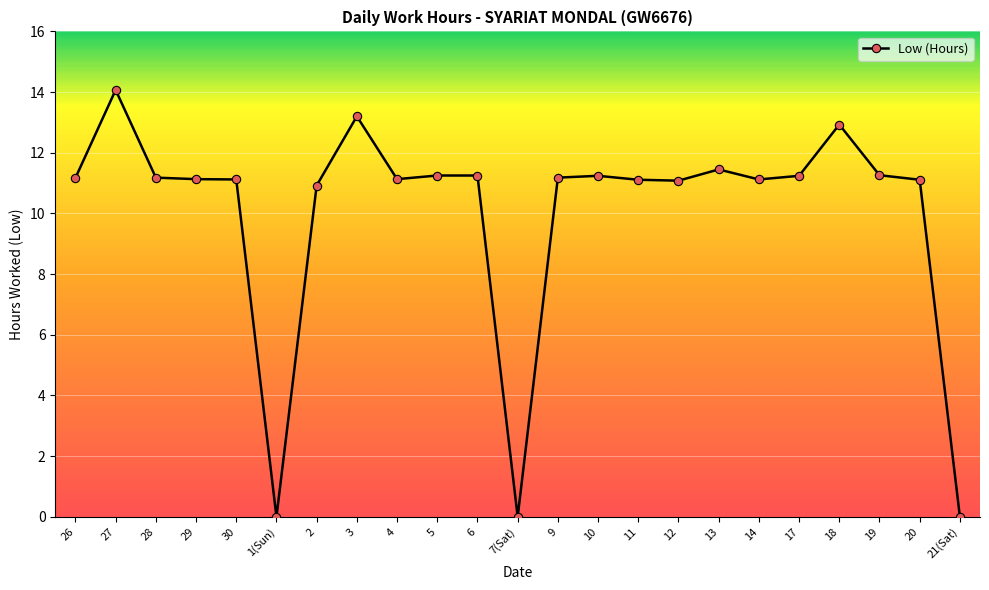

What is the maximum value shown in the chart?

14.1